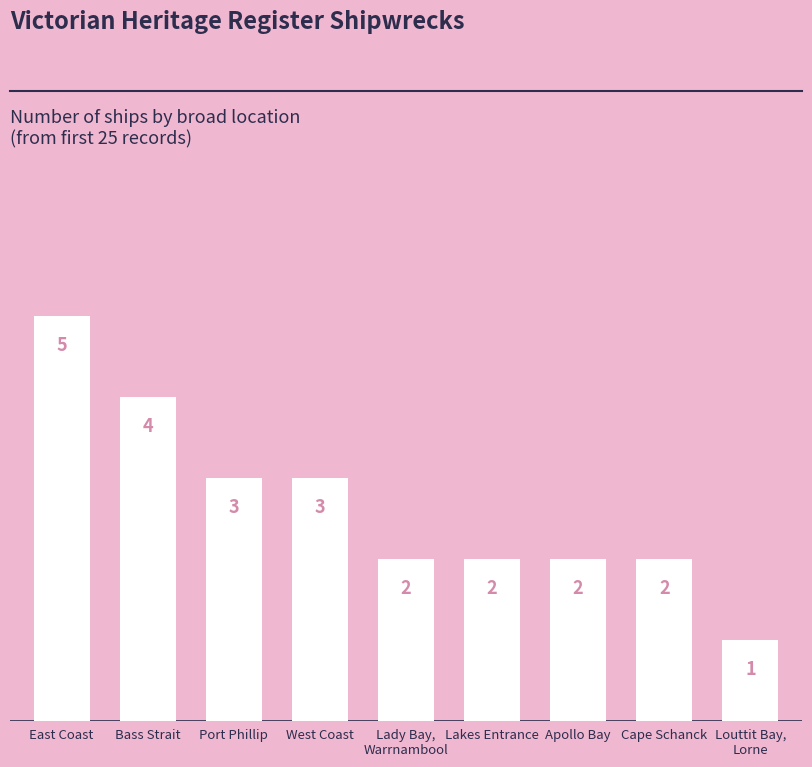

What position from the left is Port Phillip?

3